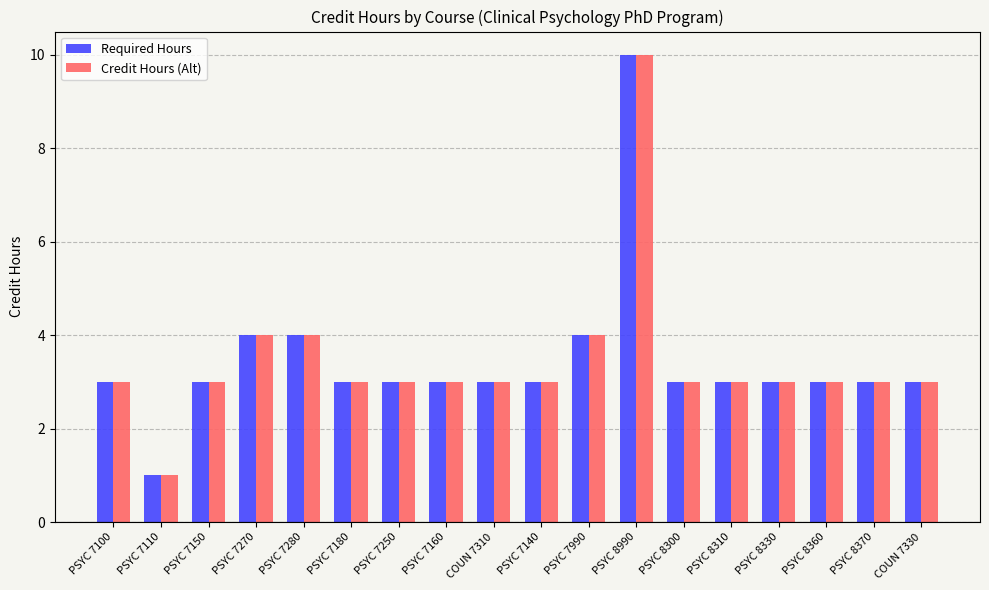

What is the value of the Required Hours bar at the 14th from the left?

3